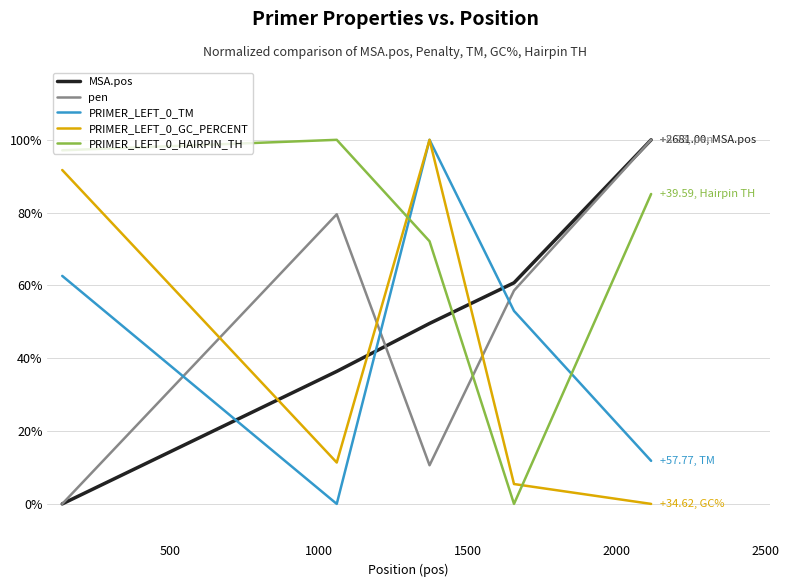

Which series ends up on top after the final intersection of PRIMER_LEFT_0_GC_PERCENT and pen?

pen